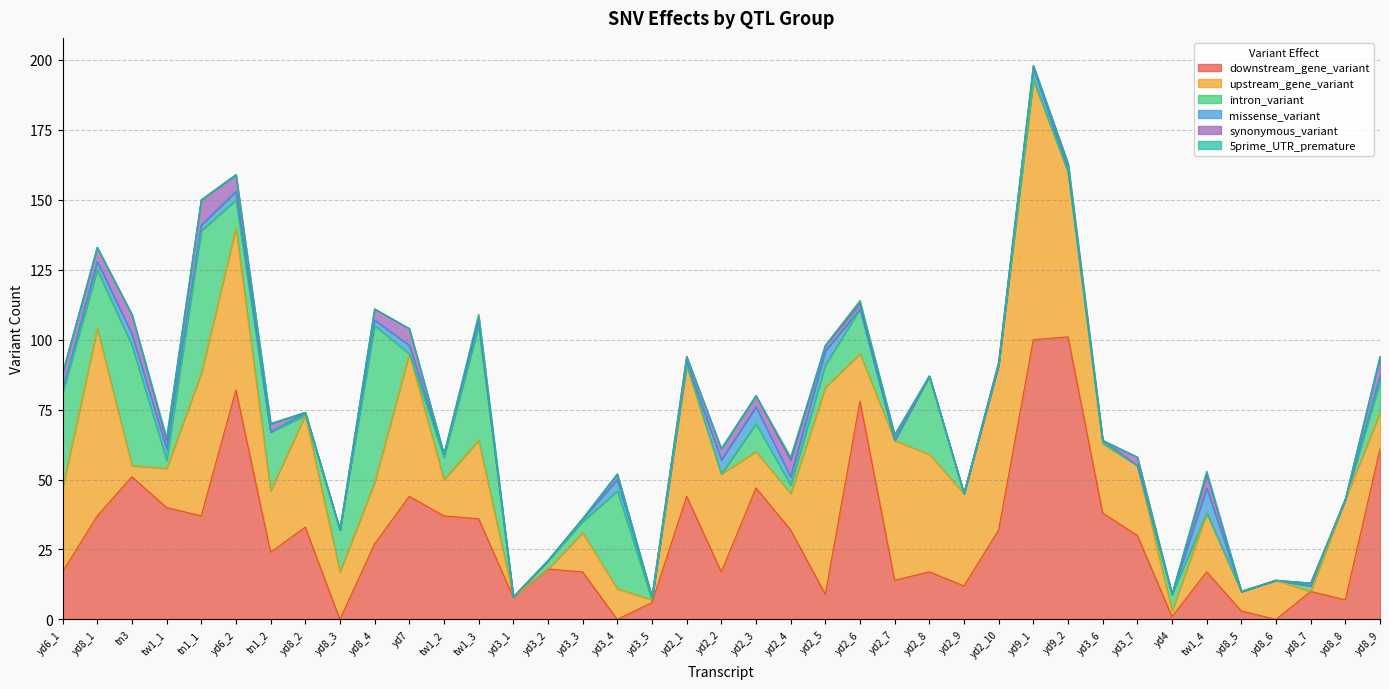

Count the missense_variant values in the range 0 to 3.

31